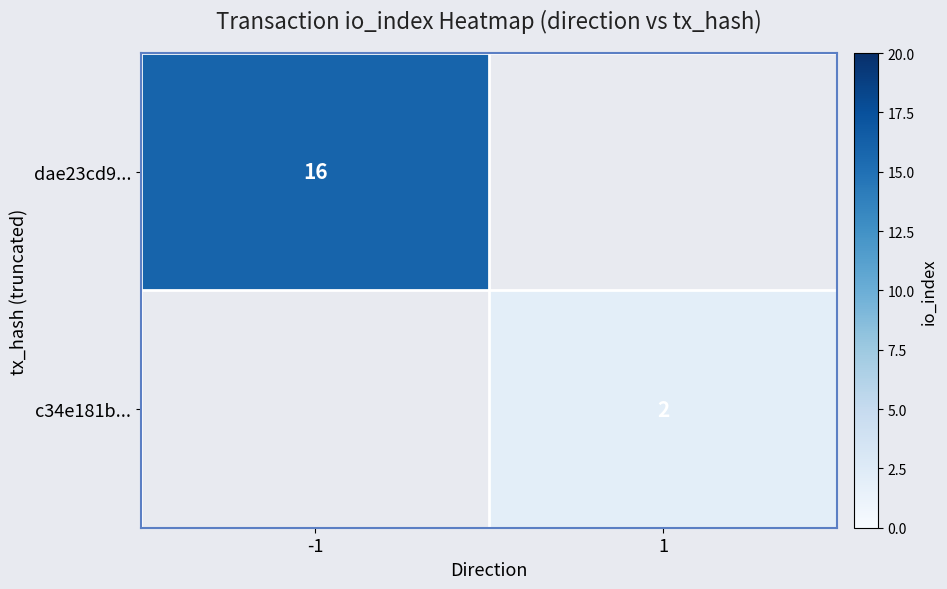

The c34e181b... series shows 1 at 1. True or false?

False